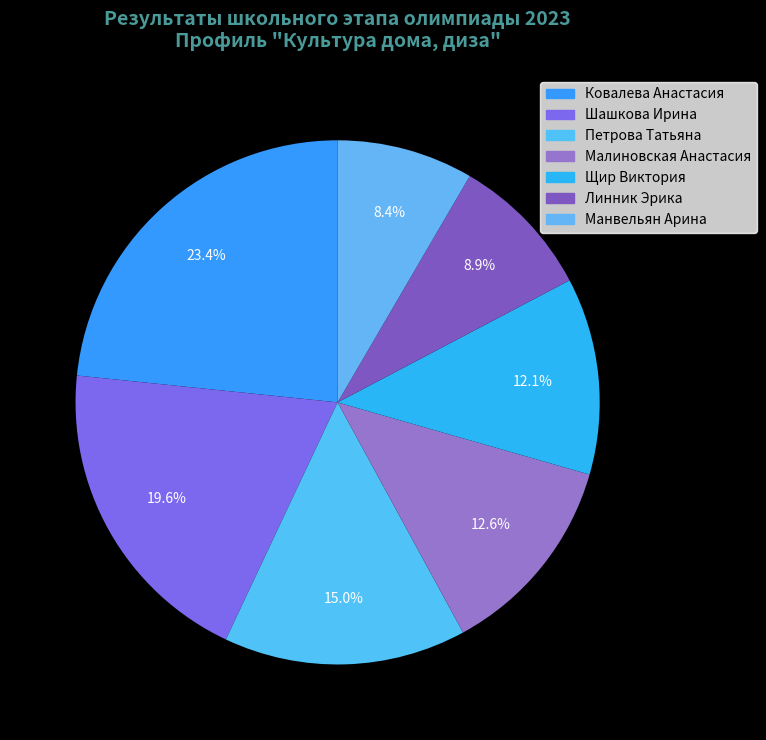

Is there a majority slice in this chart?

No